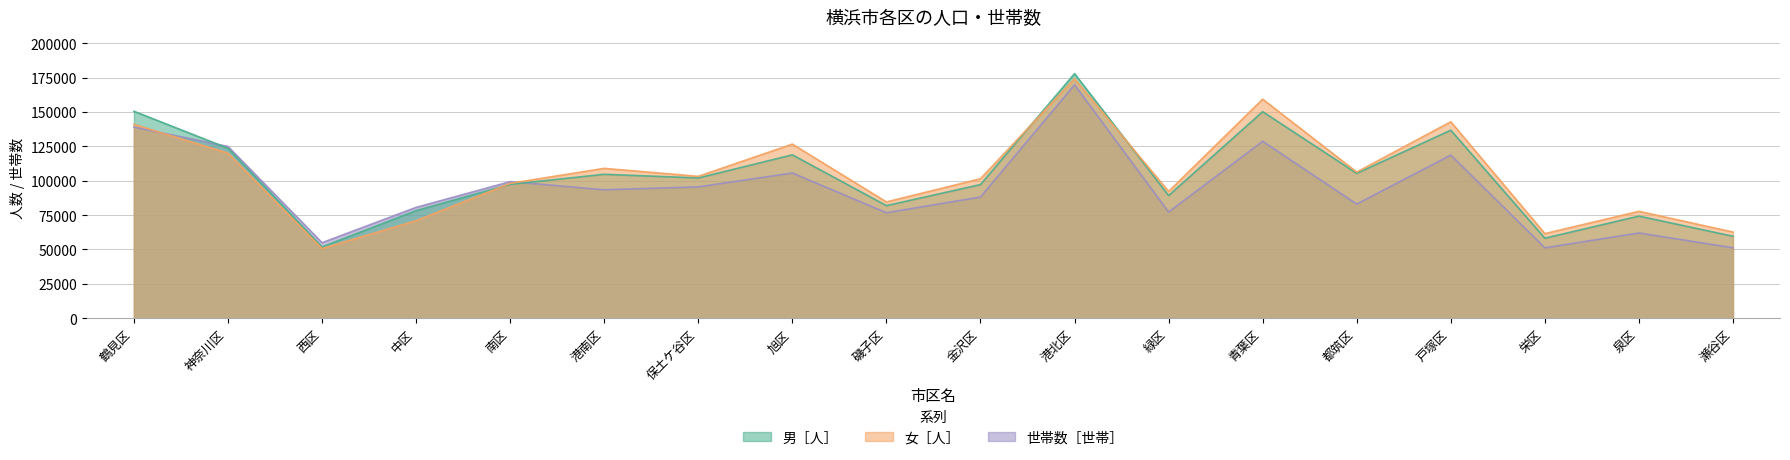

In 男［人］, how many points are higher than both neighbors (excluding endpoints)?

6